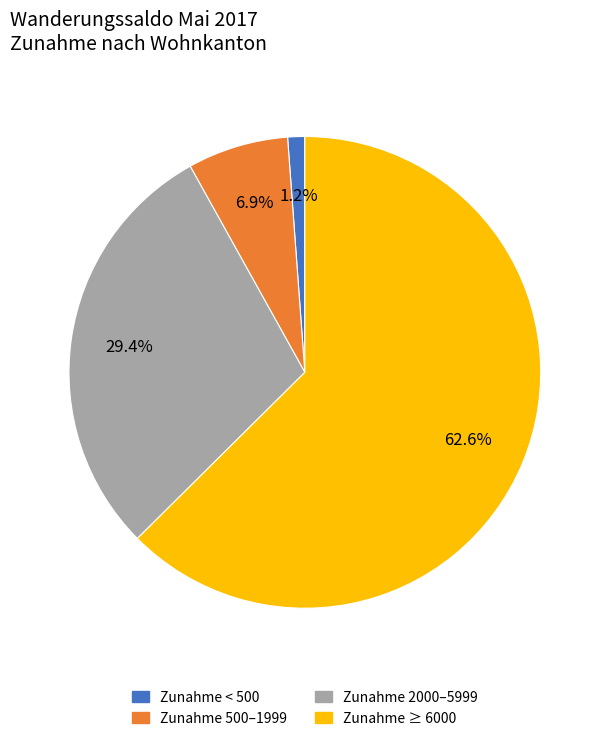

Which slice is the smallest?

Zunahme < 500